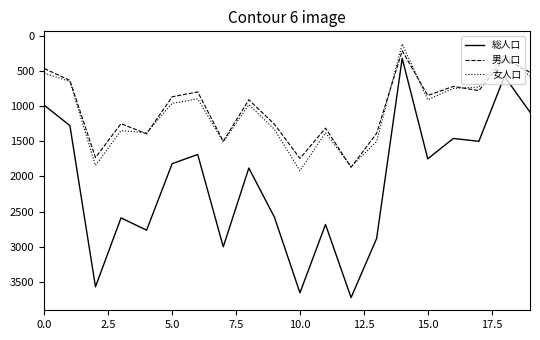

What is the highest value of the 男人口 series?

1869